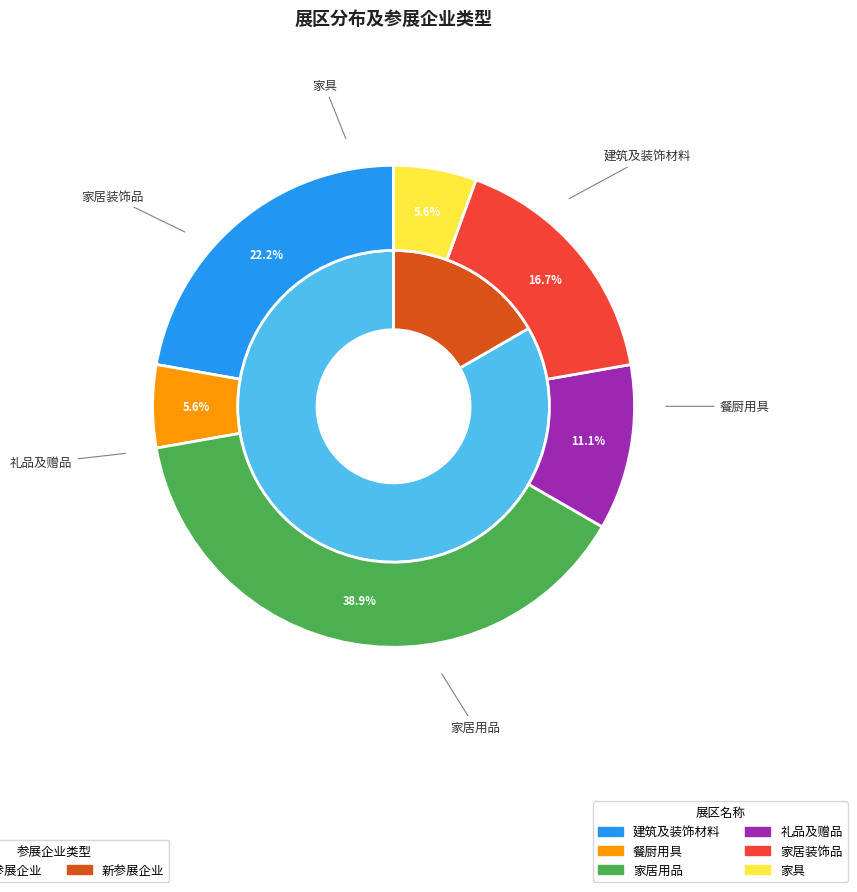

To the nearest percent, what percentage of the pie is 家居用品?

39%